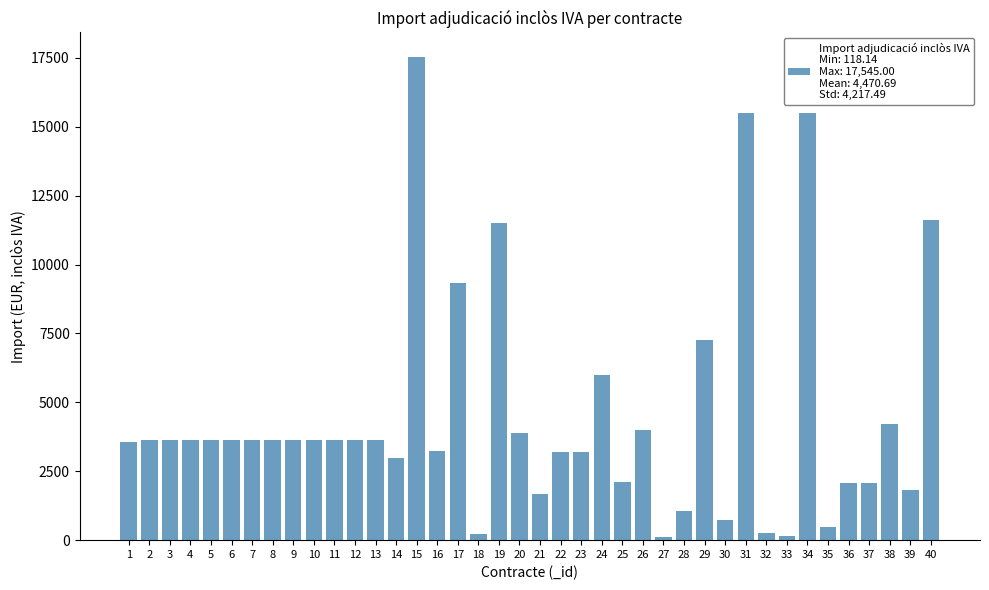

Approximately how many times larger is the value at 23 compared to 36?

1.5